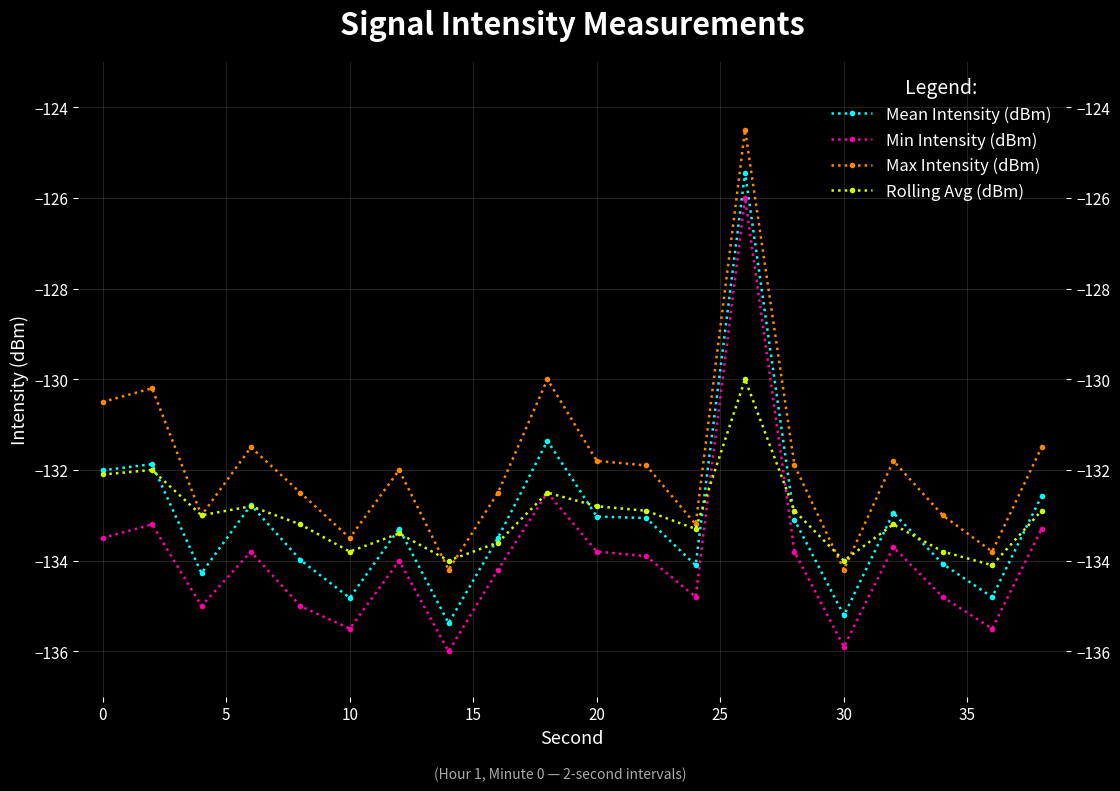

True or false: Rolling Avg (dBm) has more than 1 interior local peaks.

True